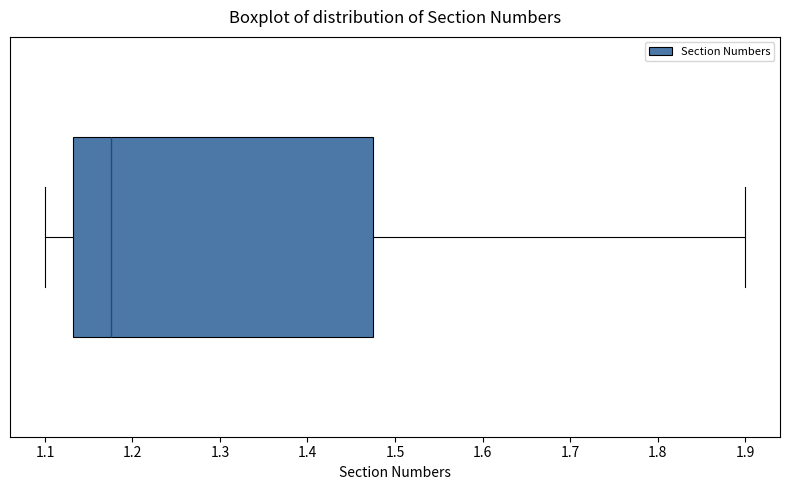

Read this box plot against the x-axis: the position of the median line, the range covered by the box, and the ends of both whiskers. The values are not printed on the chart, so give them approximately, as read against the axis.

median 1.18, box 1.13 to 1.48, whiskers 1.10 to 1.90